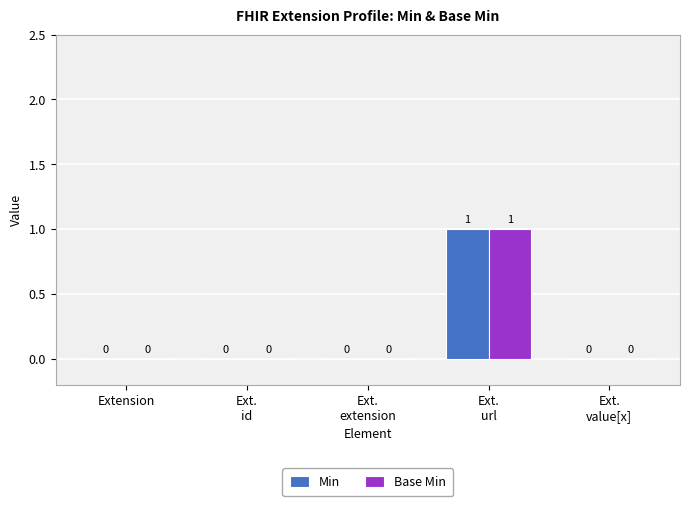

Does the chart contain stacked bars?

No